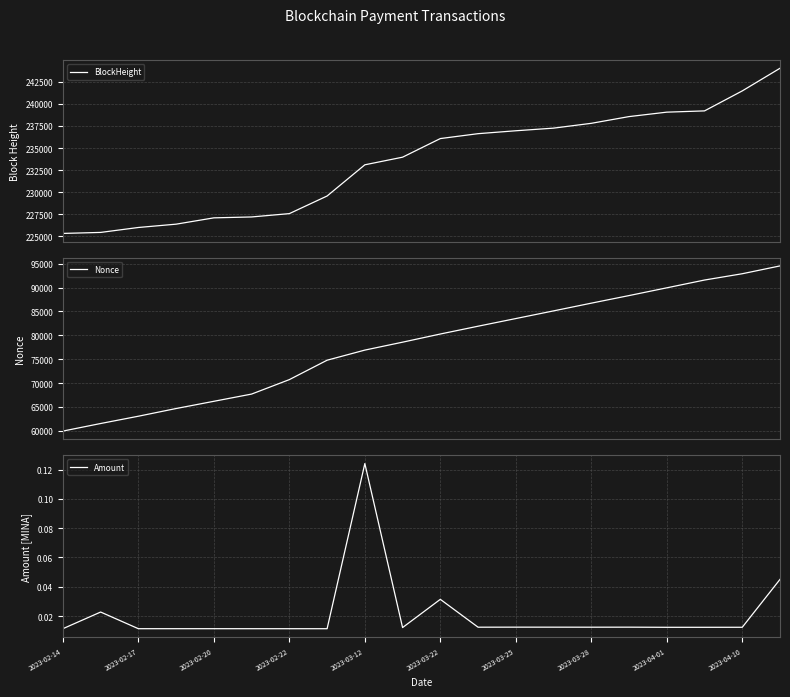

At which label does Amount reach its peak?

2023-03-12